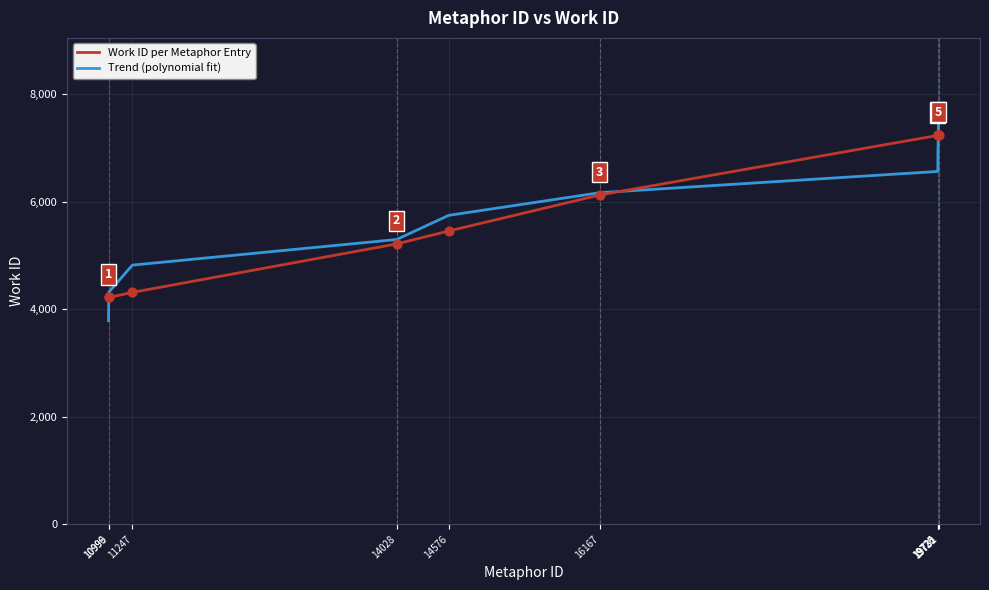

At how many categories does at least one series exceed 5190?

7